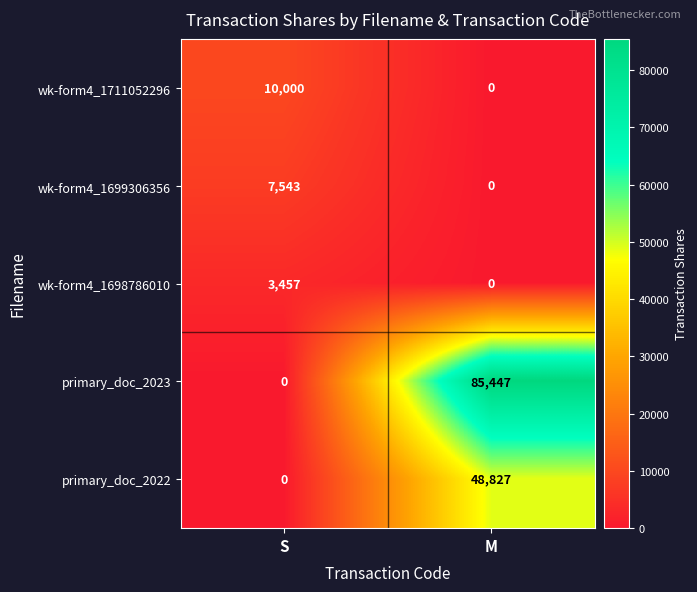

At which category is the sum across all series the highest?

M